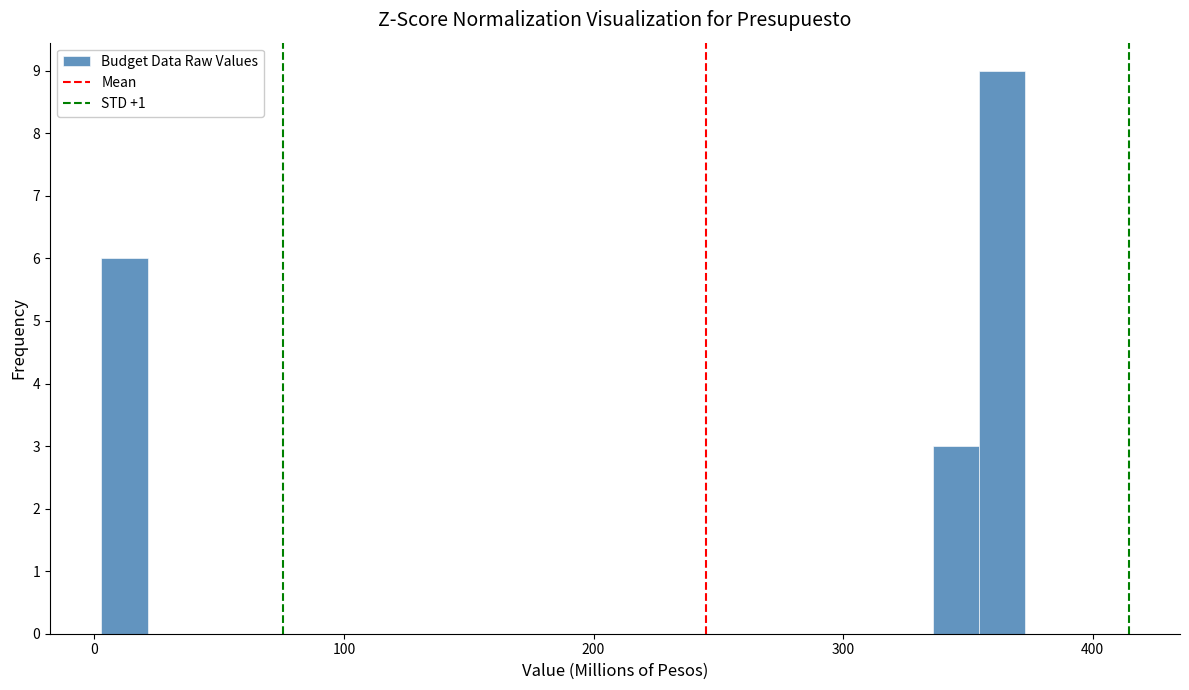

Around what value on the x-axis is the tallest bar? Give the approximate position of its centre, as read against the axis.

360